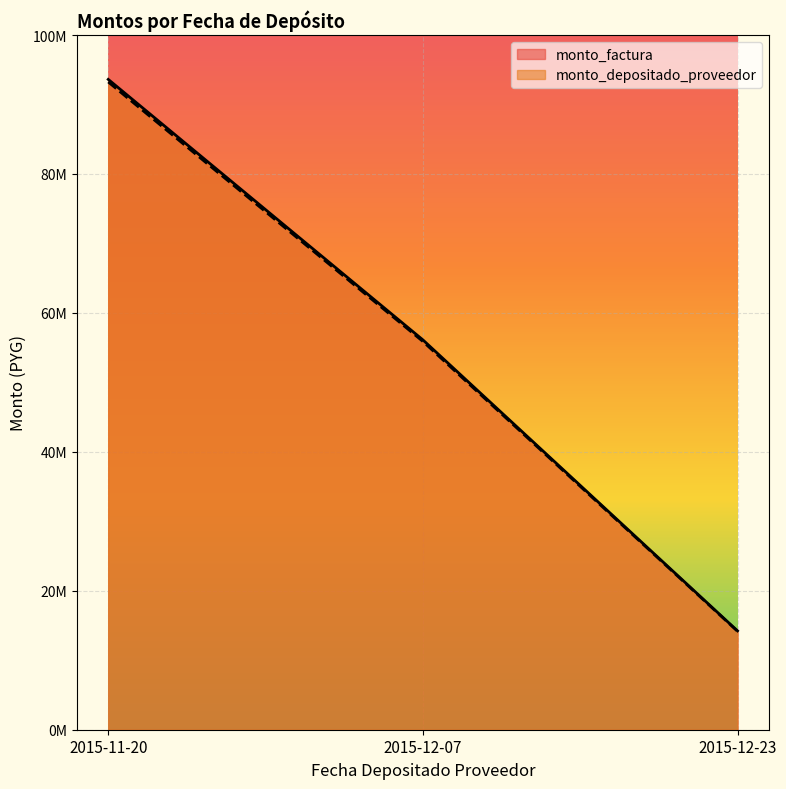

At which category does the chart reach its minimum across all series?

2015-12-23